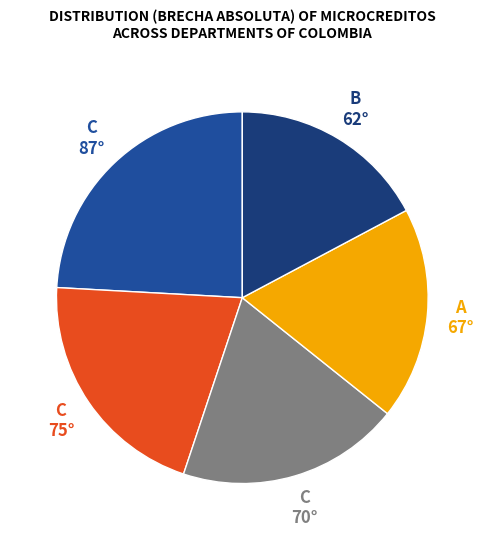

Is there any slice that represents more than half of the pie?

No